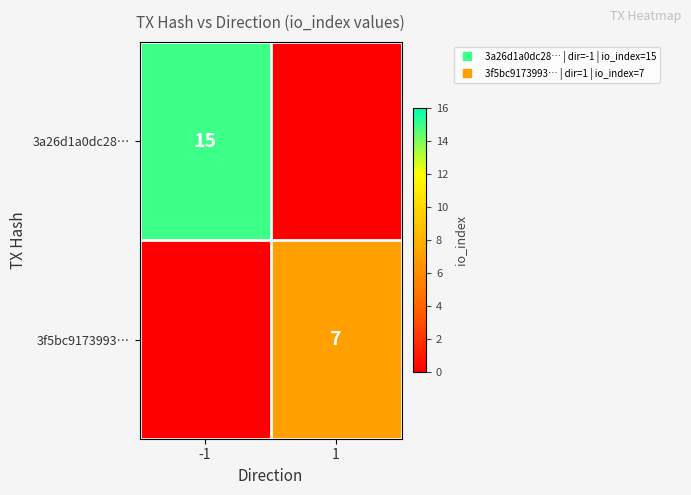

Which label corresponds to the largest value in the chart?

-1